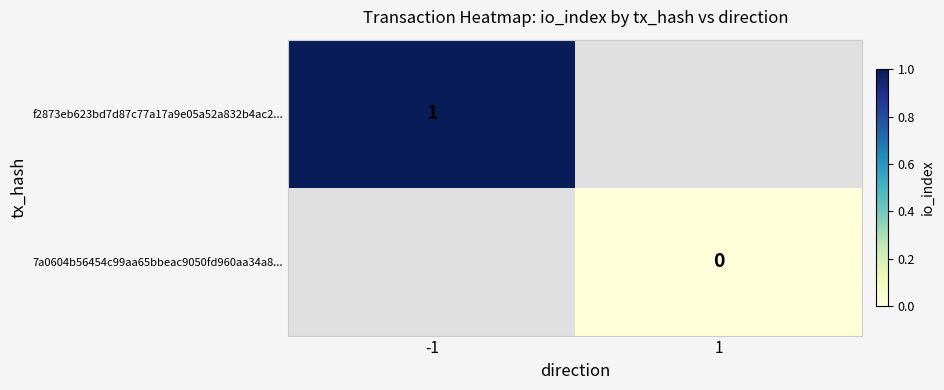

Which category has the highest value across all series?

-1